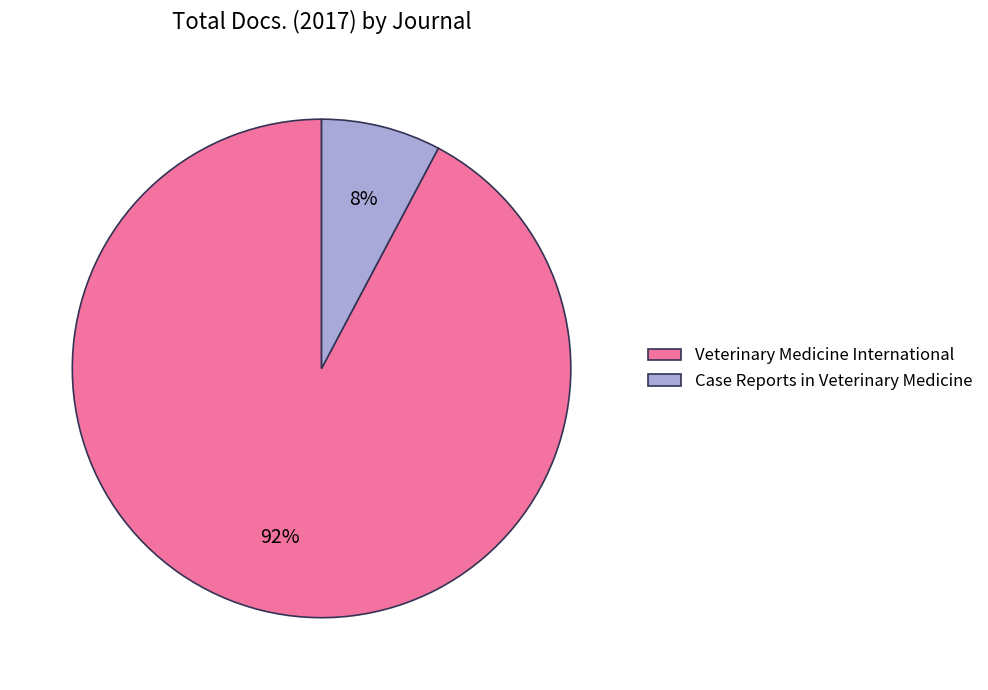

Which has a higher value, Case Reports in Veterinary Medicine or Veterinary Medicine International?

Veterinary Medicine International